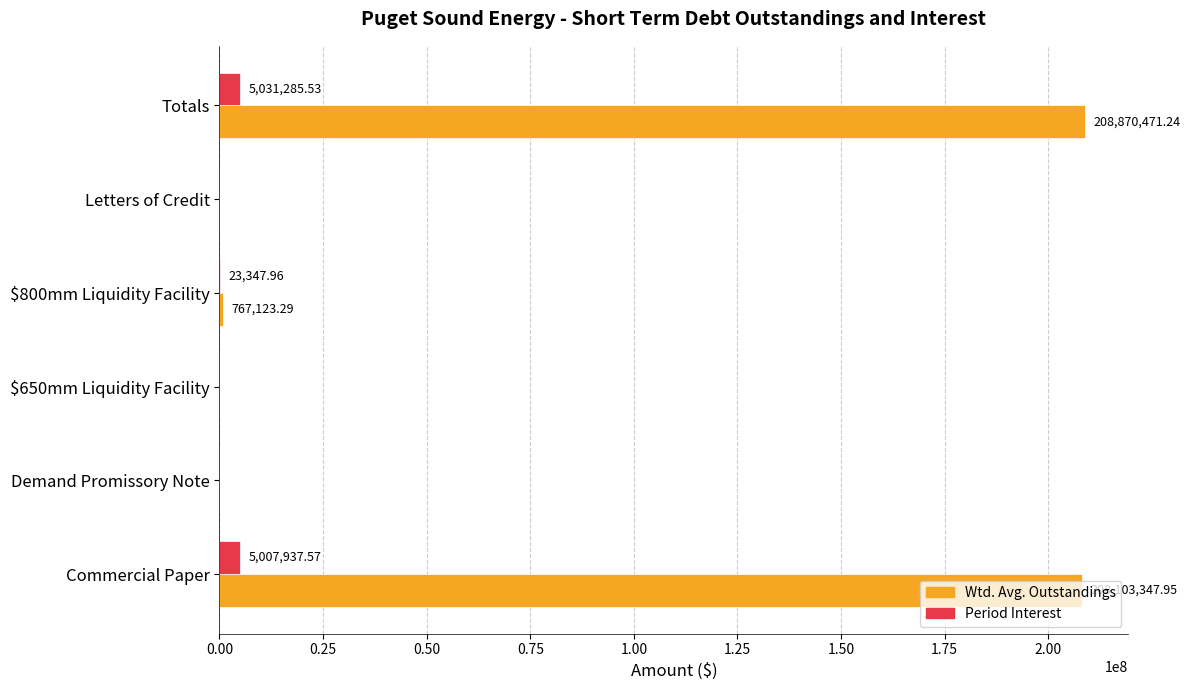

Which series has the largest total across all categories?

Wtd. Avg. Outstandings